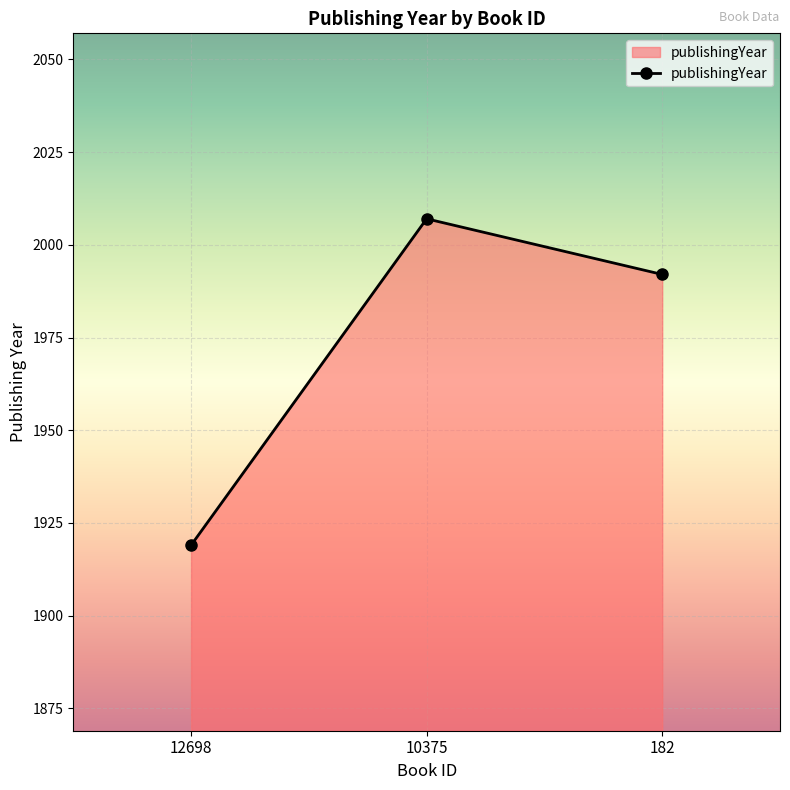

How many data points does each series have?

3